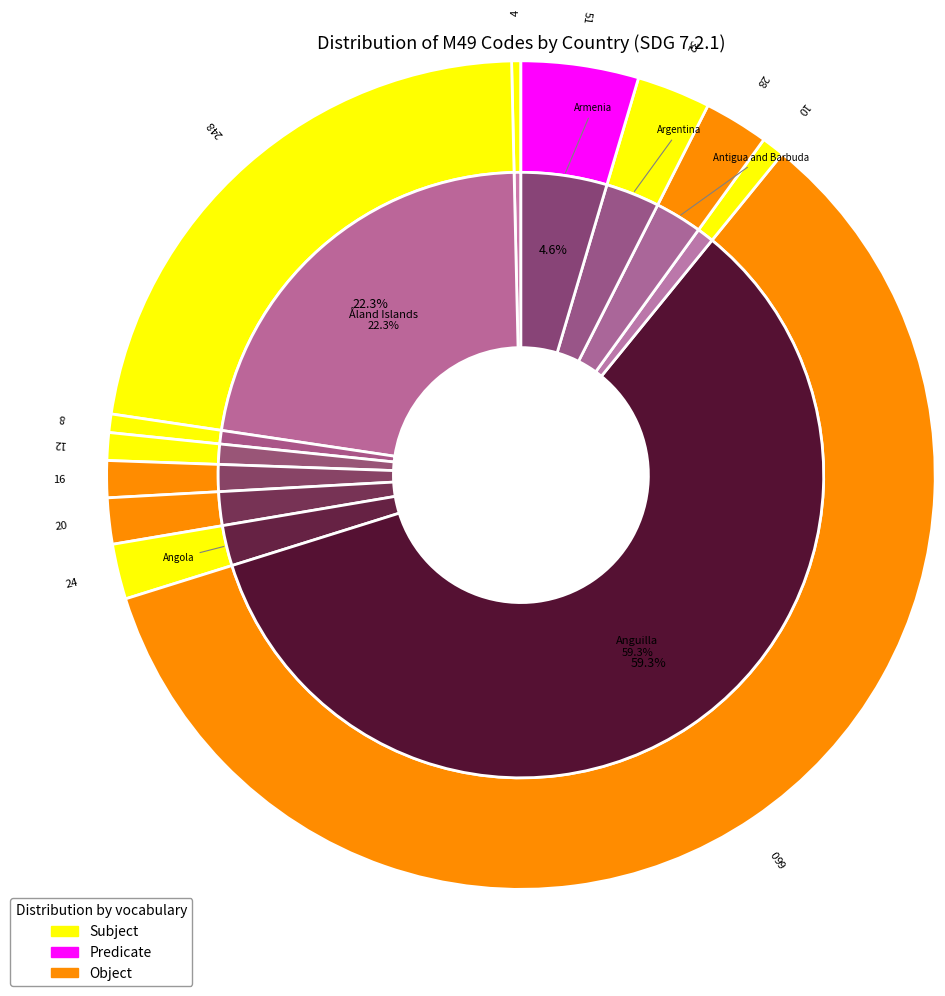

To the nearest percent, what is the average slice percentage?

8%